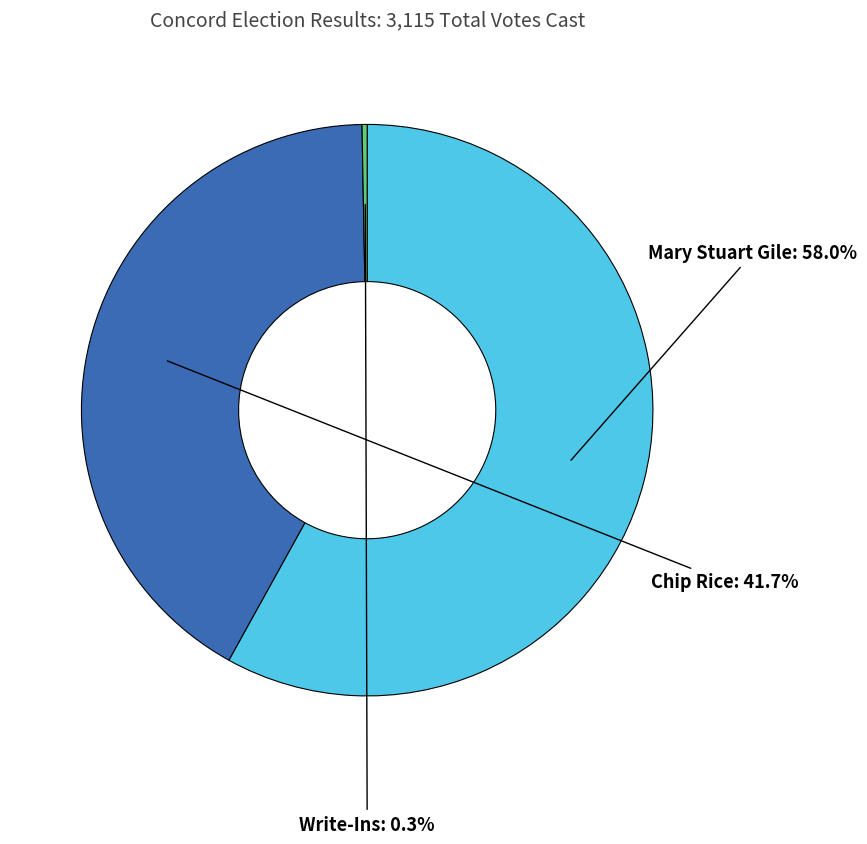

Which slice is the largest?

Mary Stuart Gile